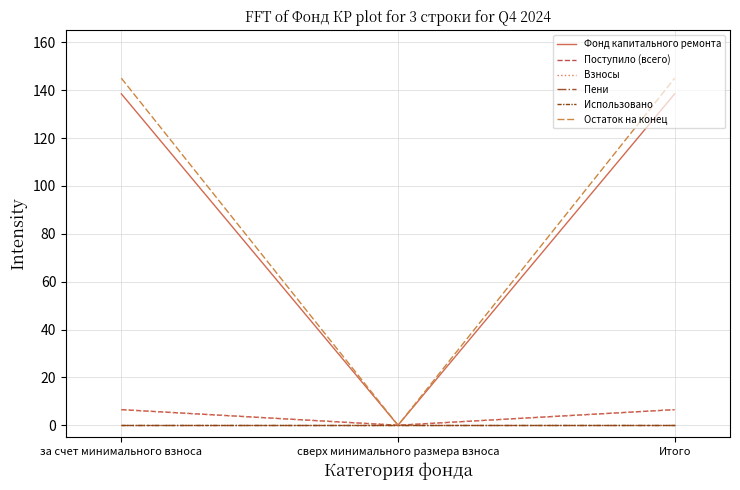

Reading right to left, extract all data points from this chart.

Фонд капитального ремонта: Итого=138.5	сверх минимального размера взноса=0.0	за счет минимального взноса=138.5
Поступило (всего): Итого=6.5	сверх минимального размера взноса=0.0	за счет минимального взноса=6.5
Взносы: Итого=6.5	сверх минимального размера взноса=0.0	за счет минимального взноса=6.5
Пени: Итого=0.0	сверх минимального размера взноса=0.0	за счет минимального взноса=0.0
Использовано: Итого=0.0	сверх минимального размера взноса=0.0	за счет минимального взноса=0.0
Остаток на конец: Итого=145.0	сверх минимального размера взноса=0.0	за счет минимального взноса=145.0